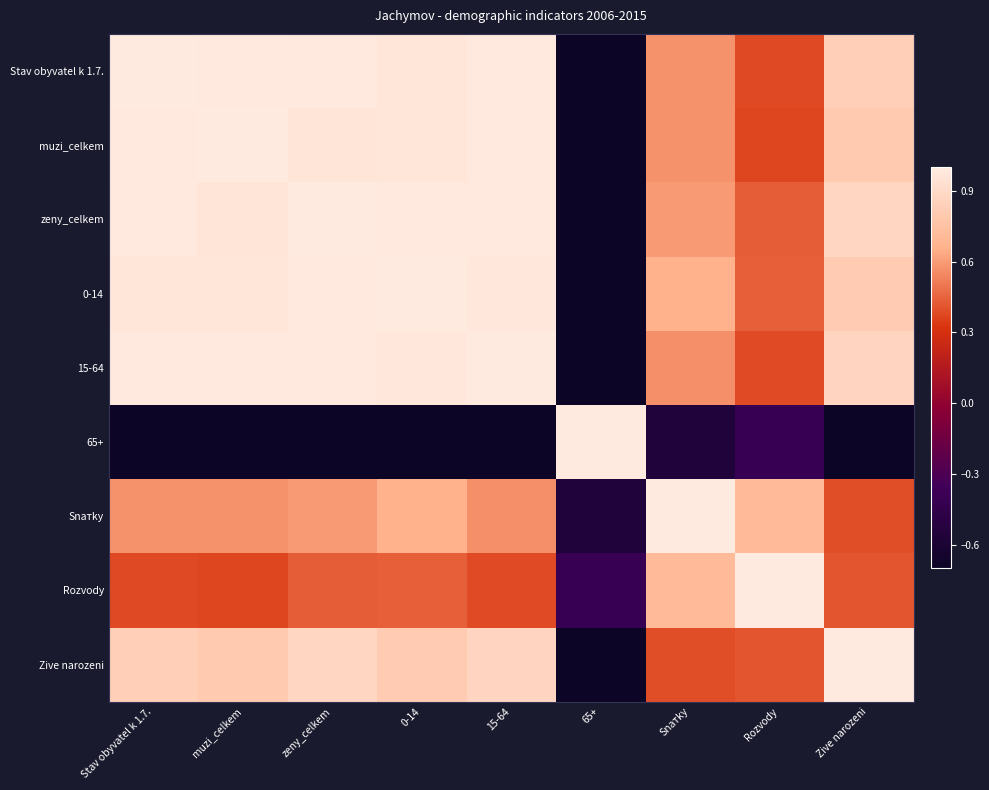

Which series has the widest spread of values?

65+